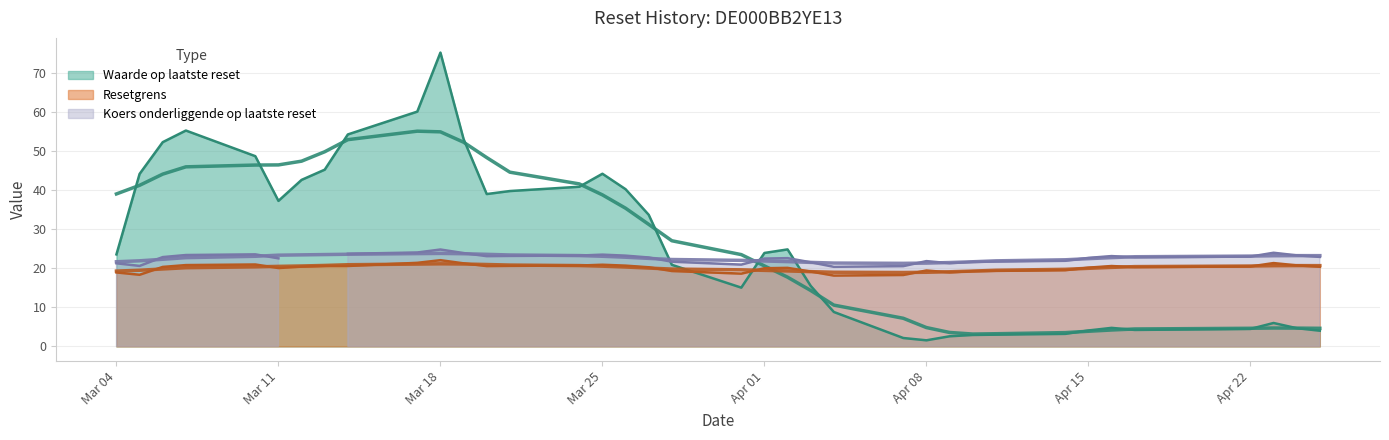

Rank the series by their maximum value, from highest to lowest.

Waarde op laatste reset, Koers onderliggende op laatste reset, Resetgrens